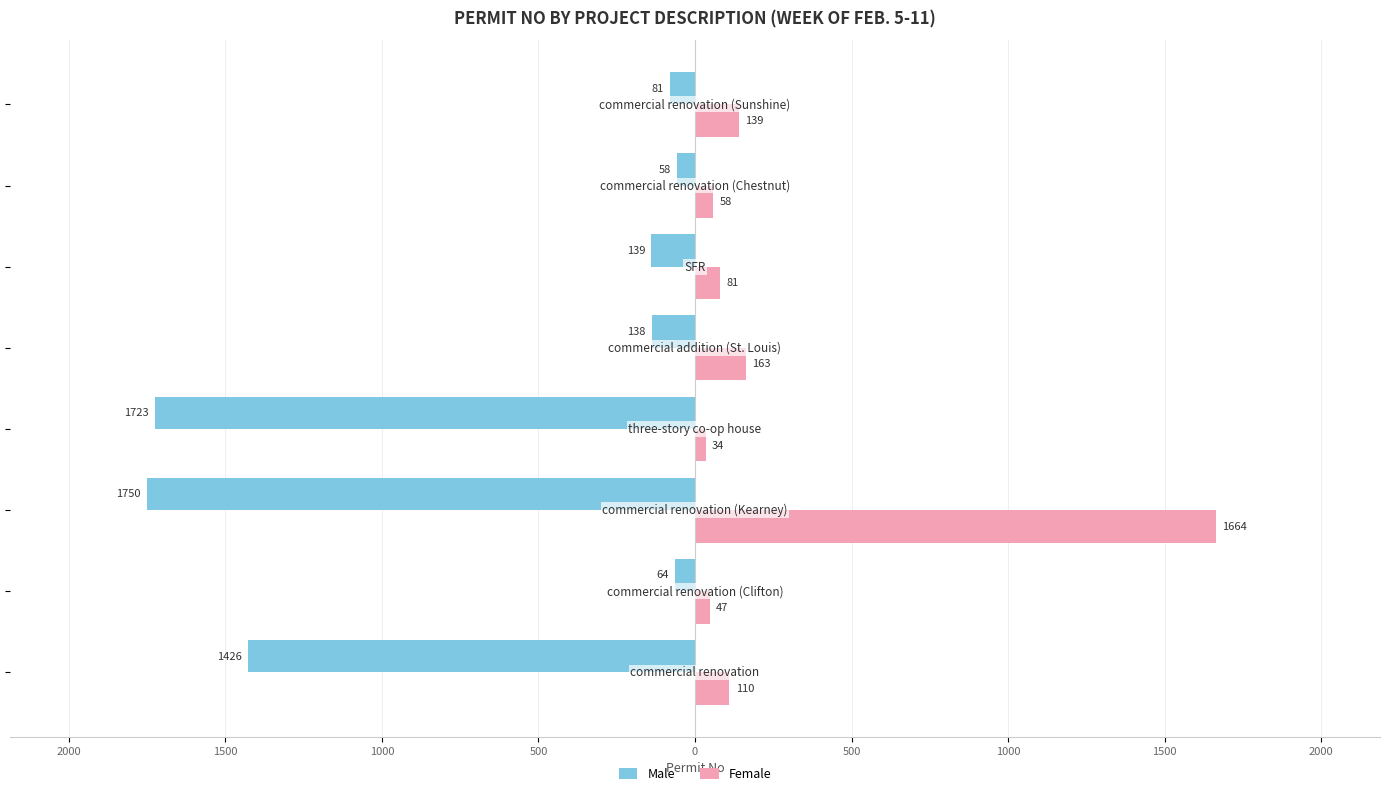

What are all the series names shown in the legend?

Male, Female